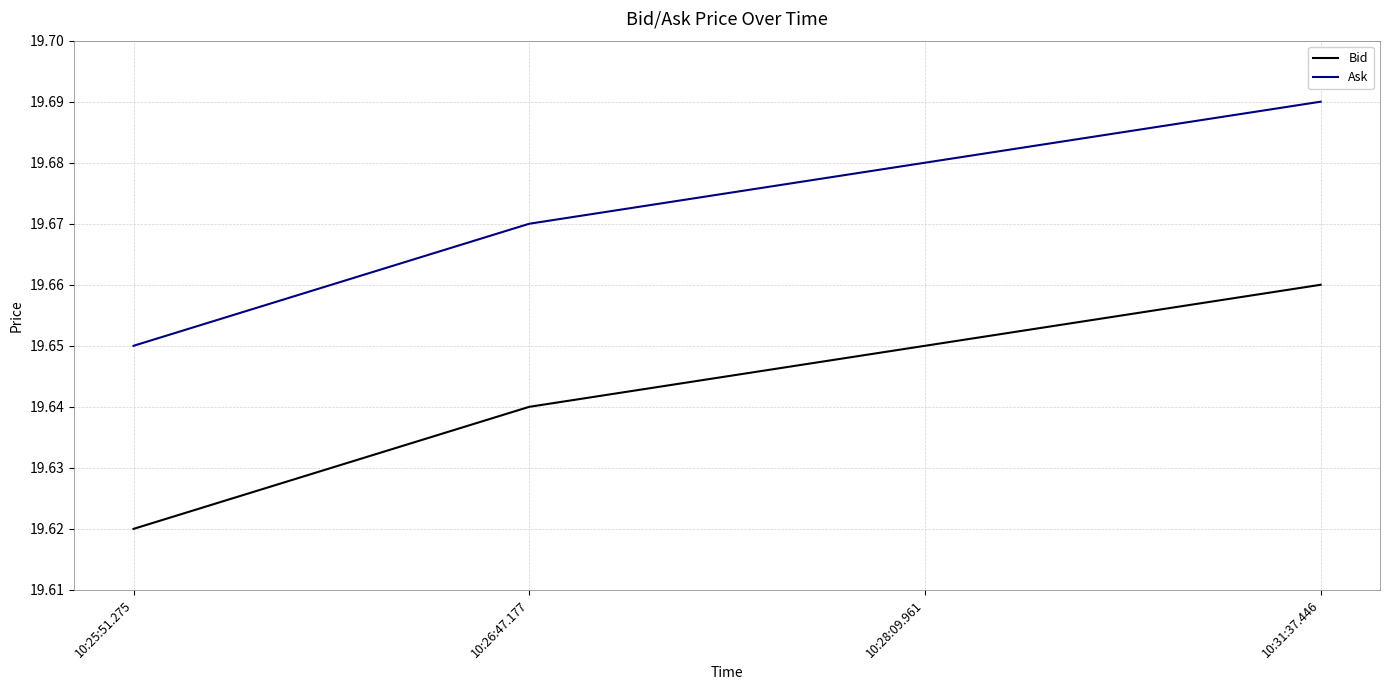

The Ask series shows 10.0 at 10:25:51.275. True or false?

False